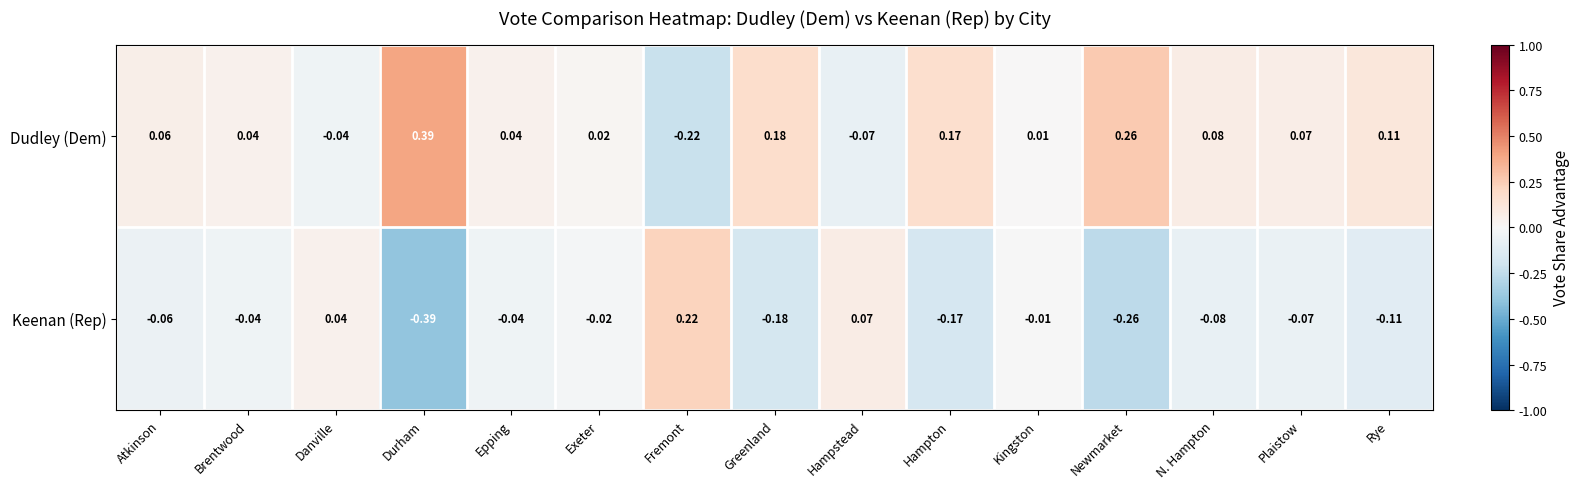

At Exeter, list the series in order from largest to smallest.

Dudley (Dem), Keenan (Rep)